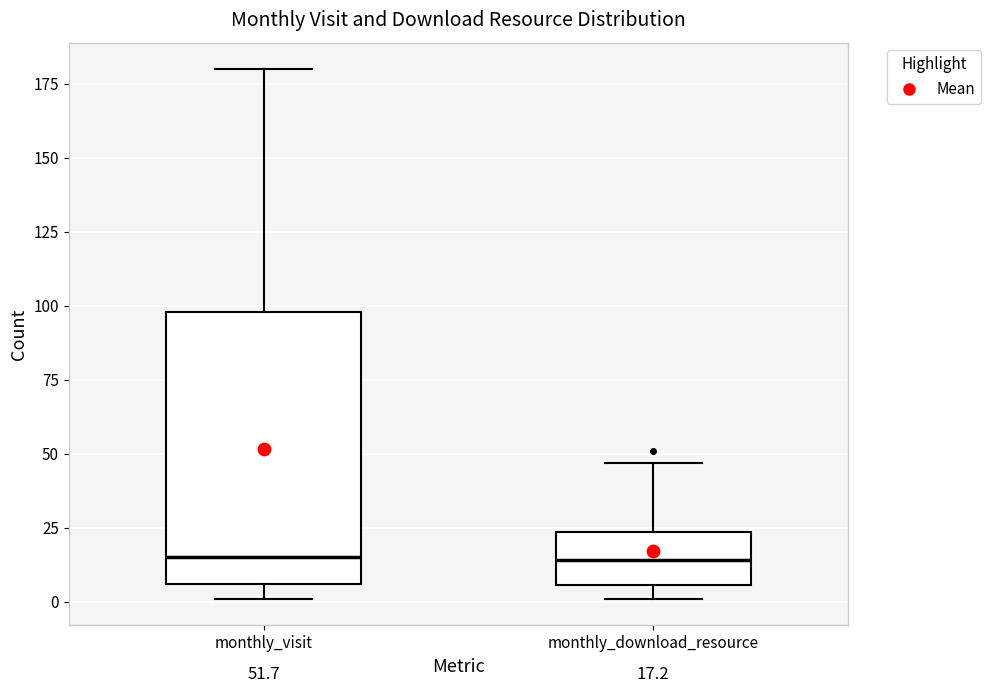

Comparing the boxes themselves (not the whiskers), which one is the tallest?

monthly_visit